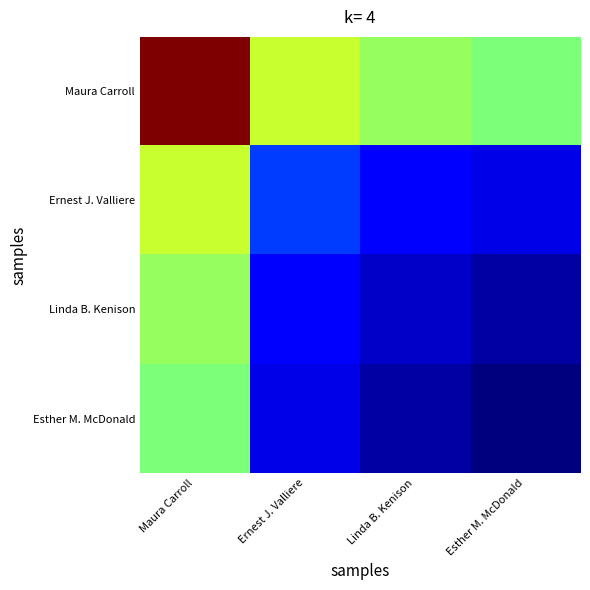

How many data points does each series have?

4